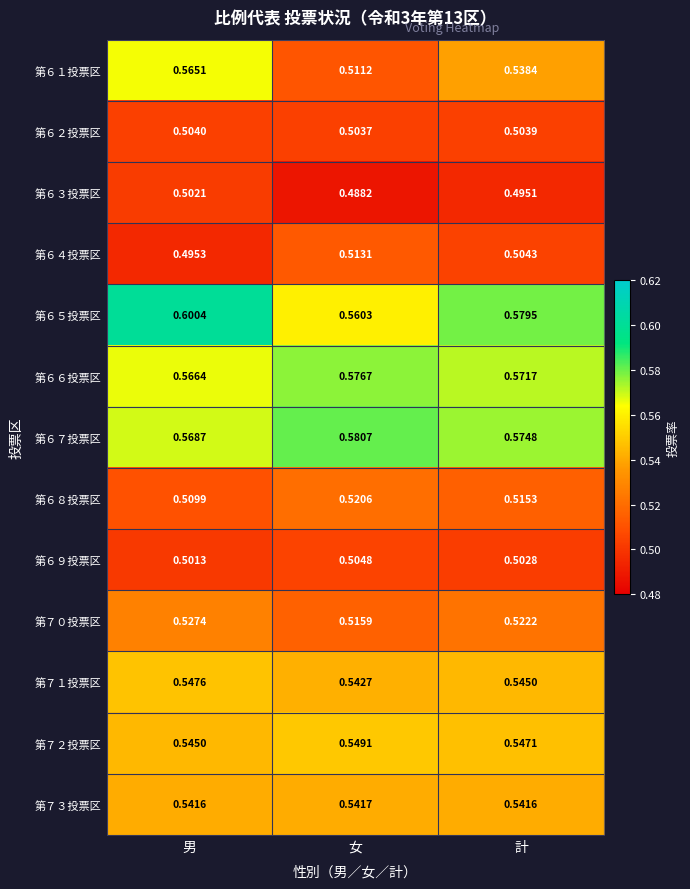

Which series has the largest total across all categories?

第６５投票区